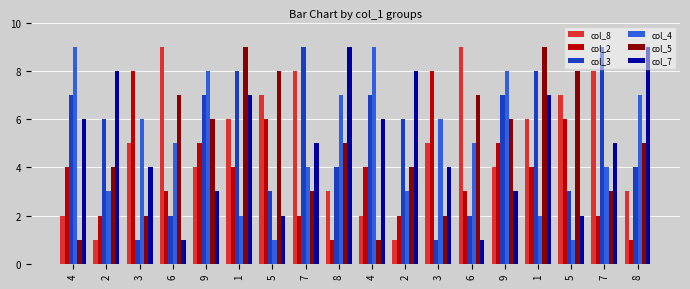

What is the label of the 3rd bar from the right?

5